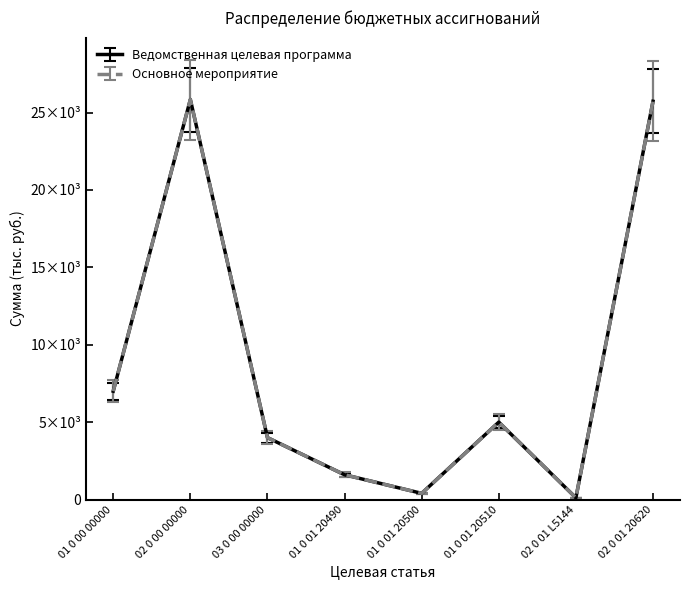

Is this an area chart (filled region under the line)?

No